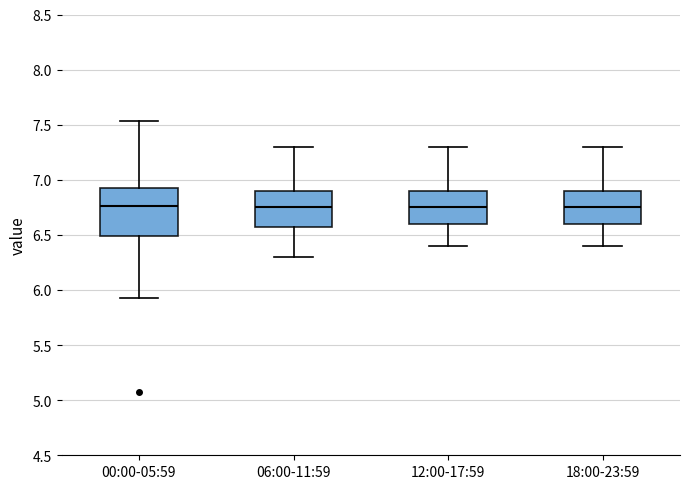

Reading left to right, read every box against the y-axis: the position of its median line, the range the box covers, and the ends of its whiskers. The values are not printed on the chart, so give them approximately, as read against the axis.

00:00-05:59: median 6.75, box 6.50 to 6.95, whiskers 5.95 to 7.55
06:00-11:59: median 6.75, box 6.60 to 6.90, whiskers 6.30 to 7.30
12:00-17:59: median 6.75, box 6.60 to 6.90, whiskers 6.40 to 7.30
18:00-23:59: median 6.75, box 6.60 to 6.90, whiskers 6.40 to 7.30